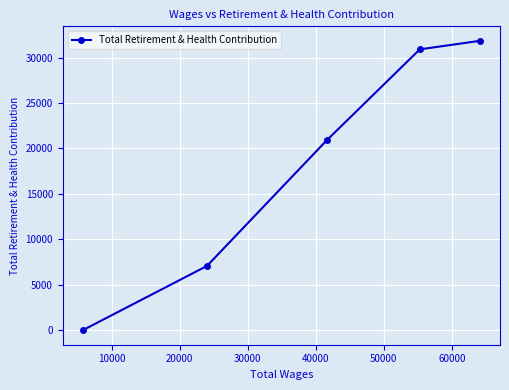

Does the chart display data point markers on the line(s)?

Yes